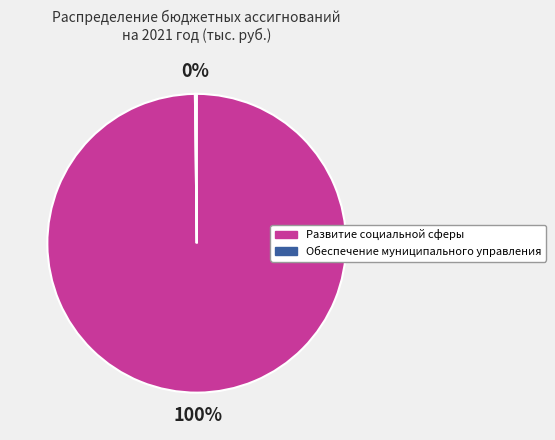

To the nearest percent, what is the difference between the largest and smallest slice percentages?

100%